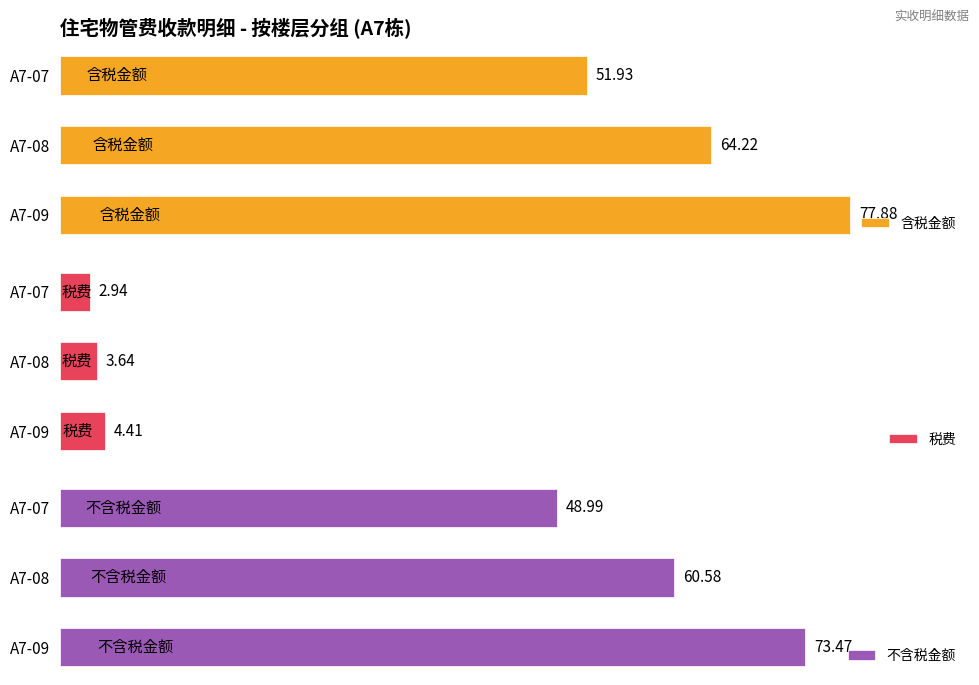

Rank the categories by 税费 value from highest to lowest.

A7-09, A7-08, A7-07